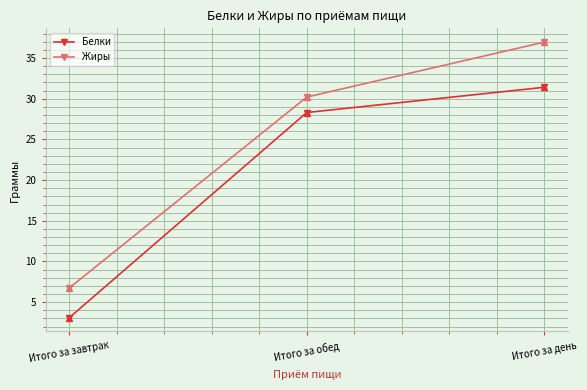

What are all the series names shown in the legend?

Белки, Жиры